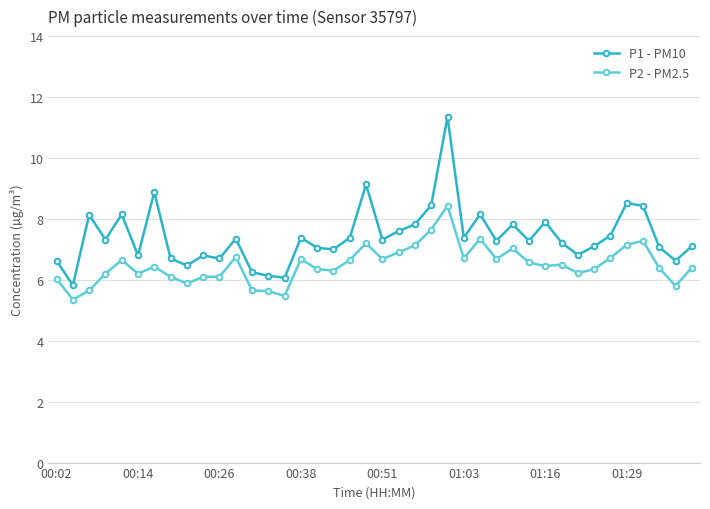

True or false: P1 - PM10 and P2 - PM2.5 intersect in this chart.

False